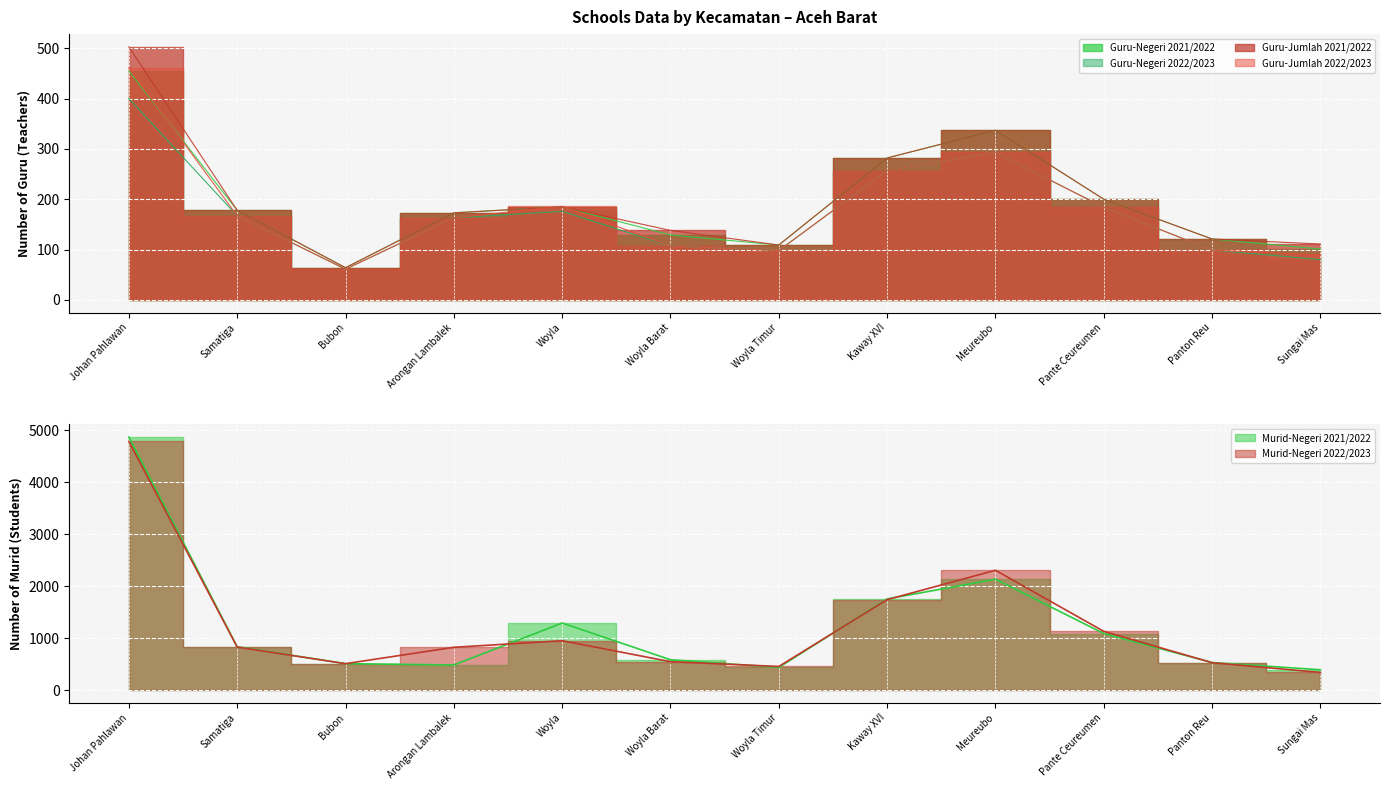

What is the spread (max minus min) of values at Woyla Timur?

358